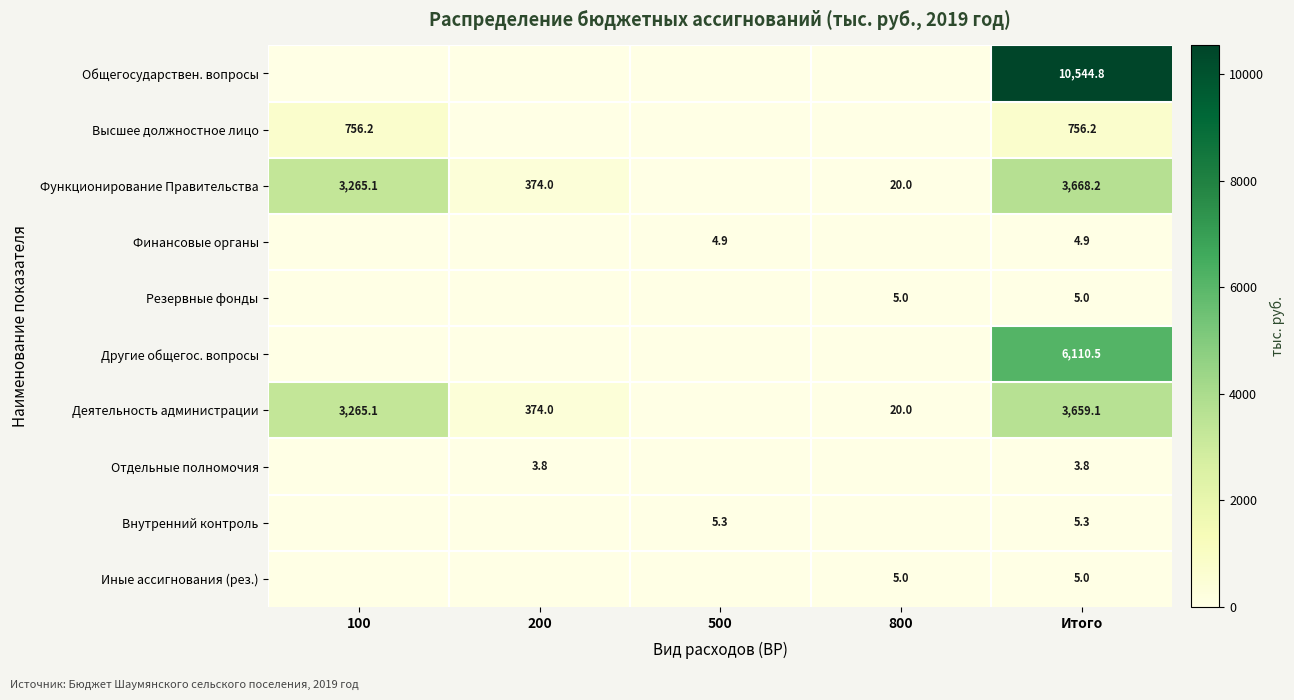

What is the difference between the Деятельность администрации values at 200 and 800?

354.0